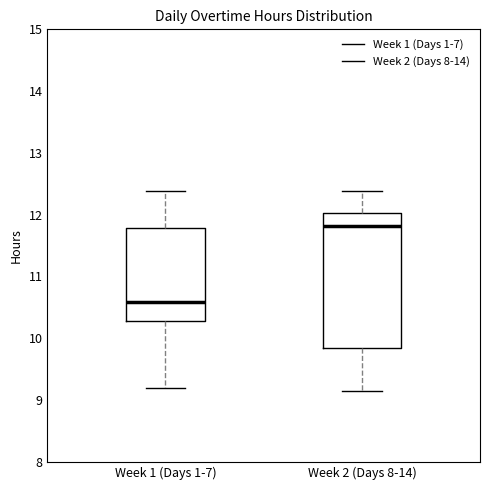

Where does the lower whisker of the box for Week 1 (Days 1-7) end on the y-axis? The values are not printed on the chart, so give them approximately, as read against the axis.

9.2